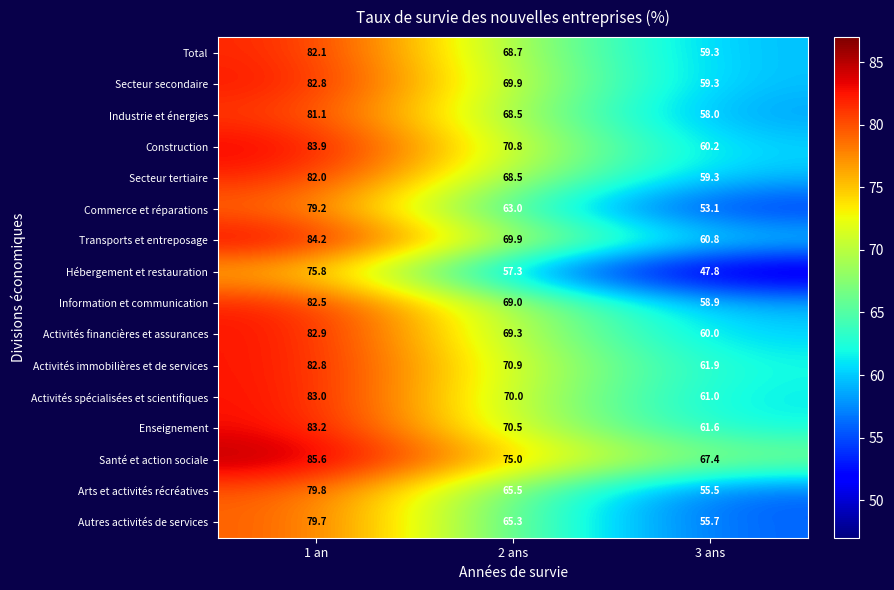

Where is Secteur tertiaire nearest to the value 70?

2 ans